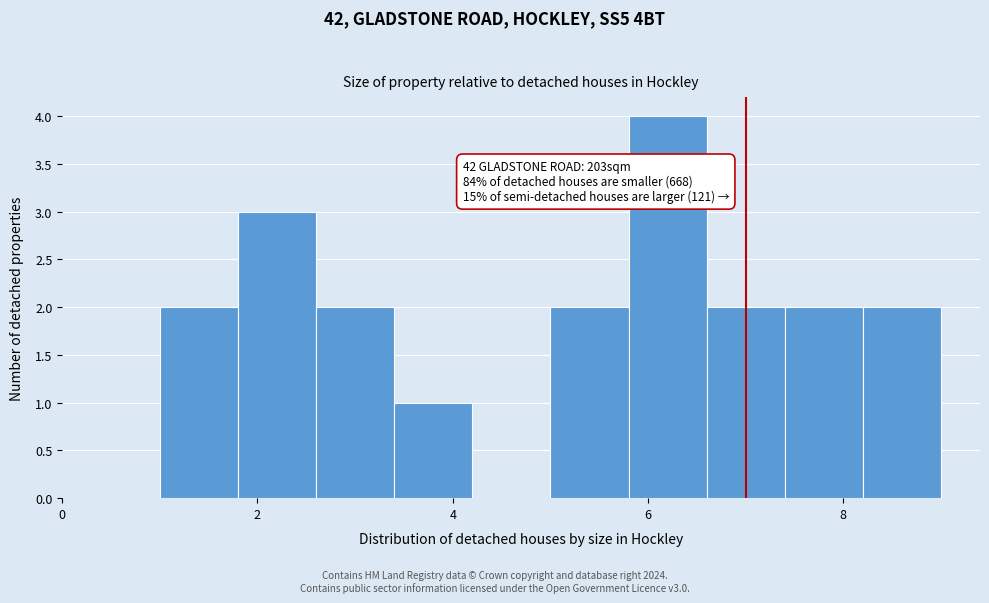

Over which range of the x-axis is the bar tallest?

5.8 to 6.6